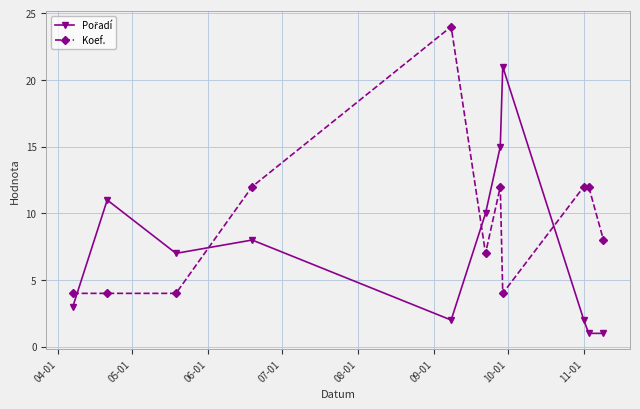

What is the value of the Koef. point at the 6th from the left?

7